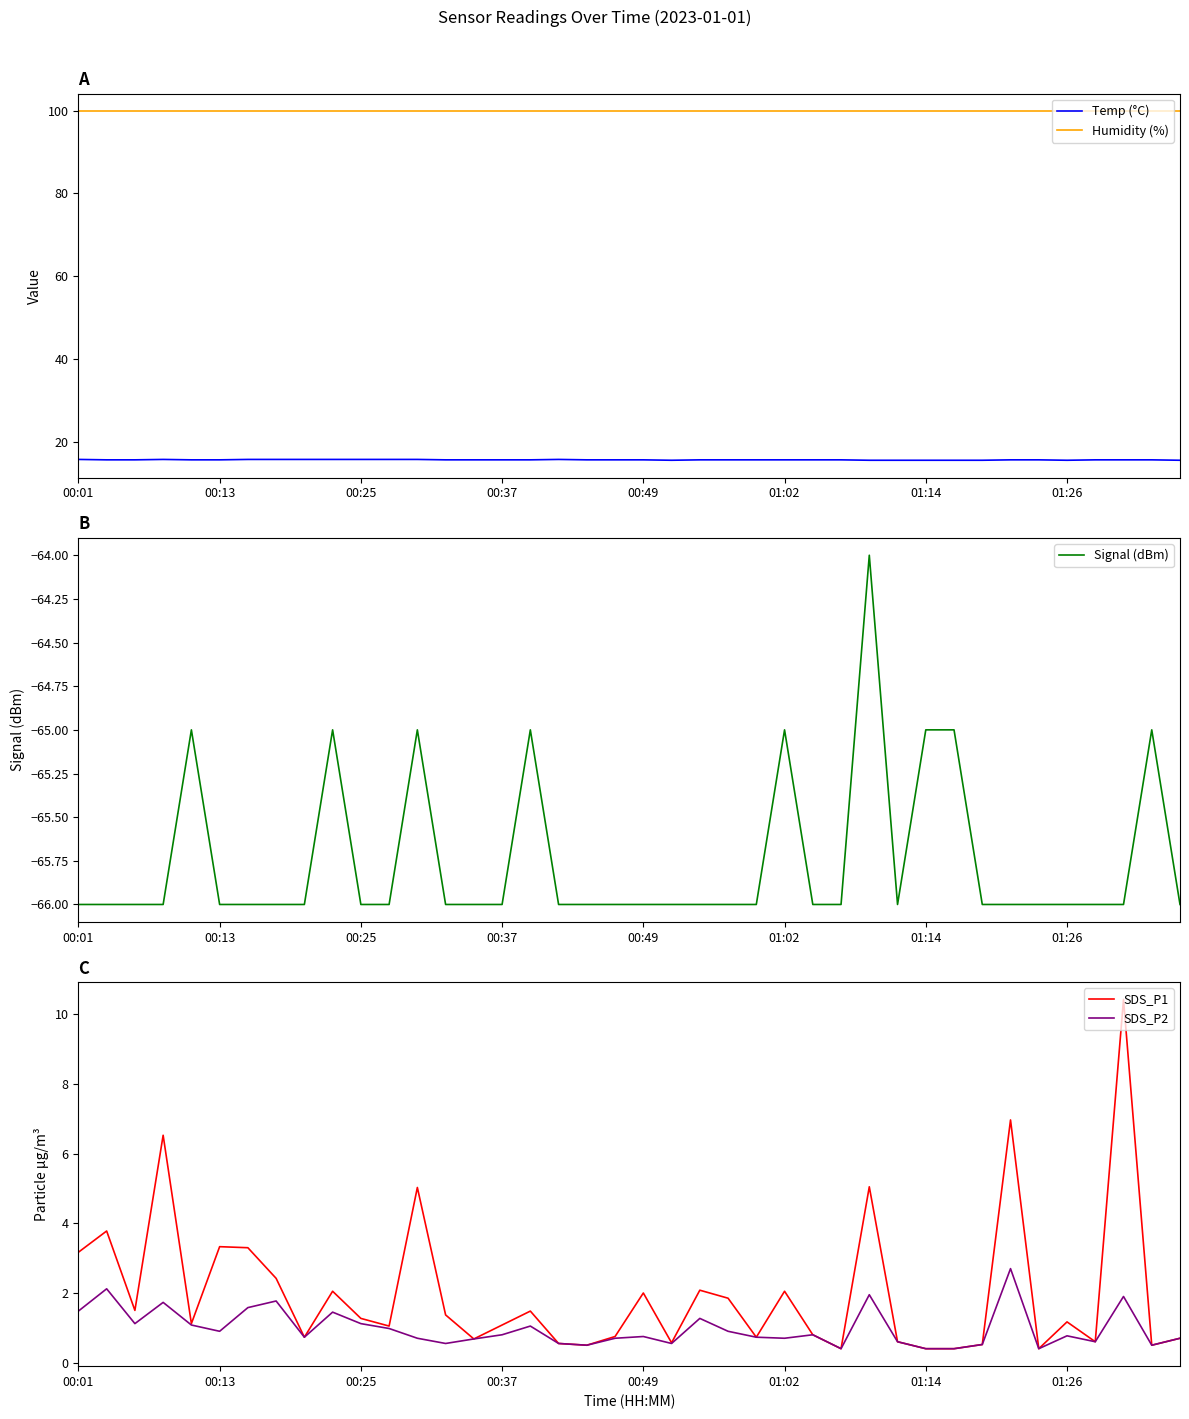

True or false: Temp (°C) and Humidity (%) cross at least once.

False